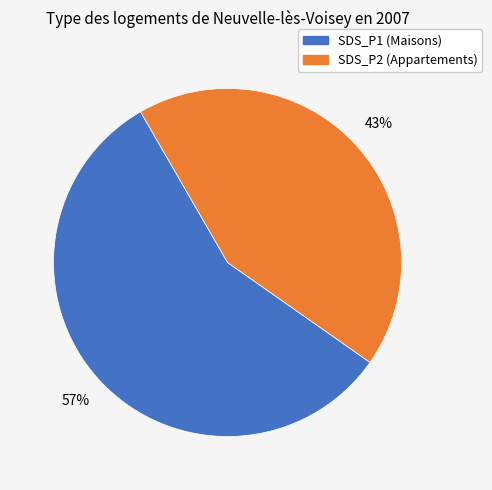

Which slice is the smallest?

SDS_P2